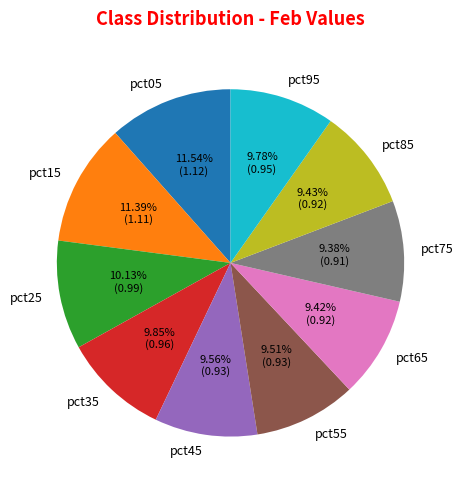

What percentage is the pct05 slice, to the nearest percent?

12%